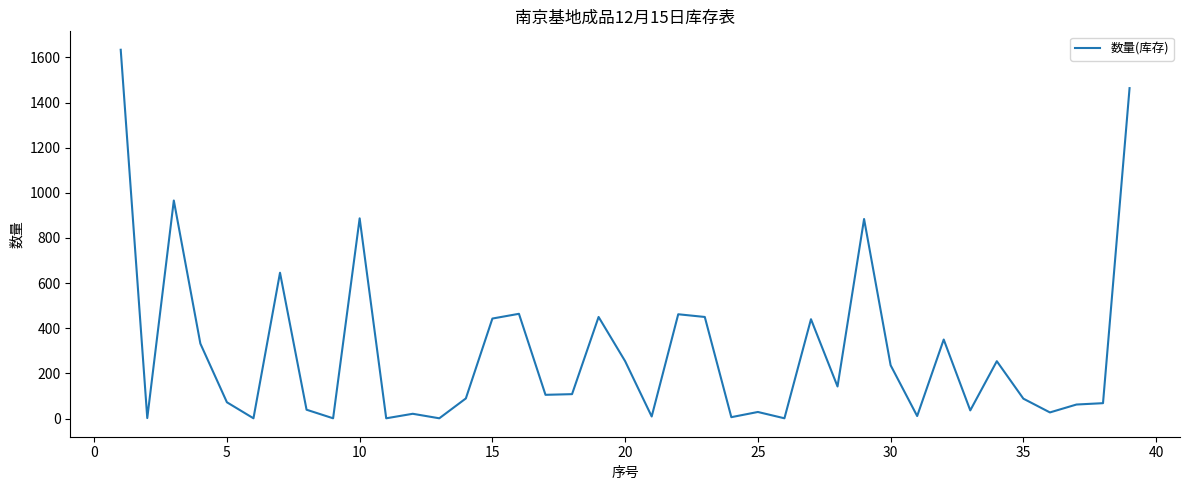

What is the maximum value shown in the chart?

1634